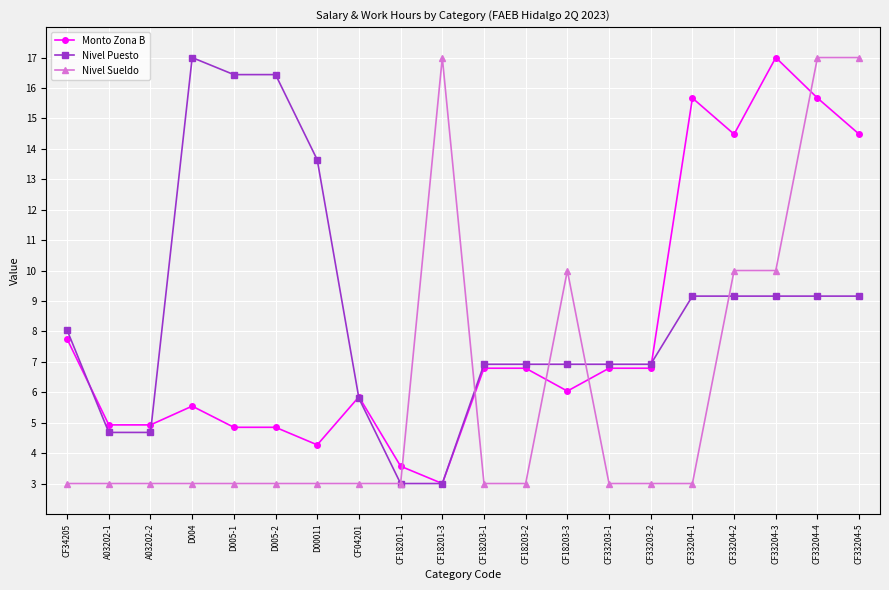

What is the minimum value for Nivel Sueldo?

3.0